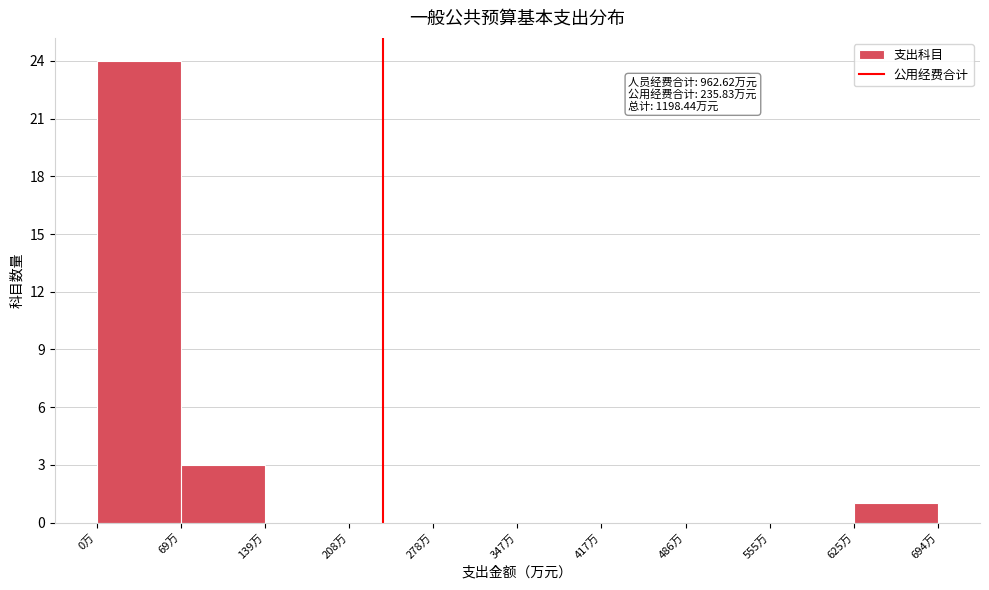

Over which range of the x-axis is the bar tallest?

0 to 70